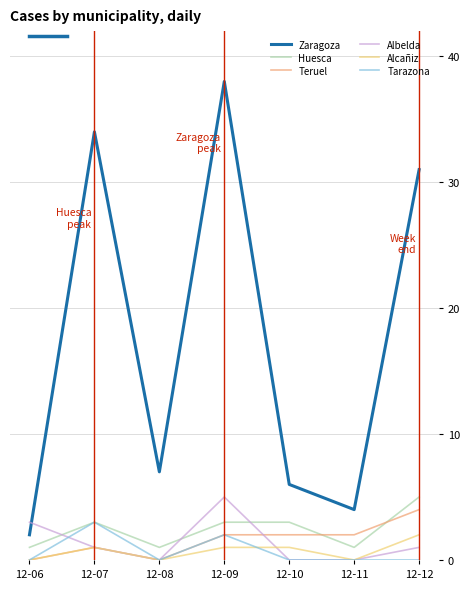

Reading left to right, transcribe all the data shown in this chart.

Zaragoza: 12-06=2	12-07=34	12-08=7	12-09=38	12-10=6	12-11=4	12-12=31
Huesca: 12-06=1	12-07=3	12-08=1	12-09=3	12-10=3	12-11=1	12-12=5
Teruel: 12-06=0	12-07=1	12-08=0	12-09=2	12-10=2	12-11=2	12-12=4
Albelda: 12-06=3	12-07=1	12-08=0	12-09=5	12-10=0	12-11=0	12-12=1
Alcañiz: 12-06=0	12-07=1	12-08=0	12-09=1	12-10=1	12-11=0	12-12=2
Tarazona: 12-06=0	12-07=3	12-08=0	12-09=2	12-10=0	12-11=0	12-12=0